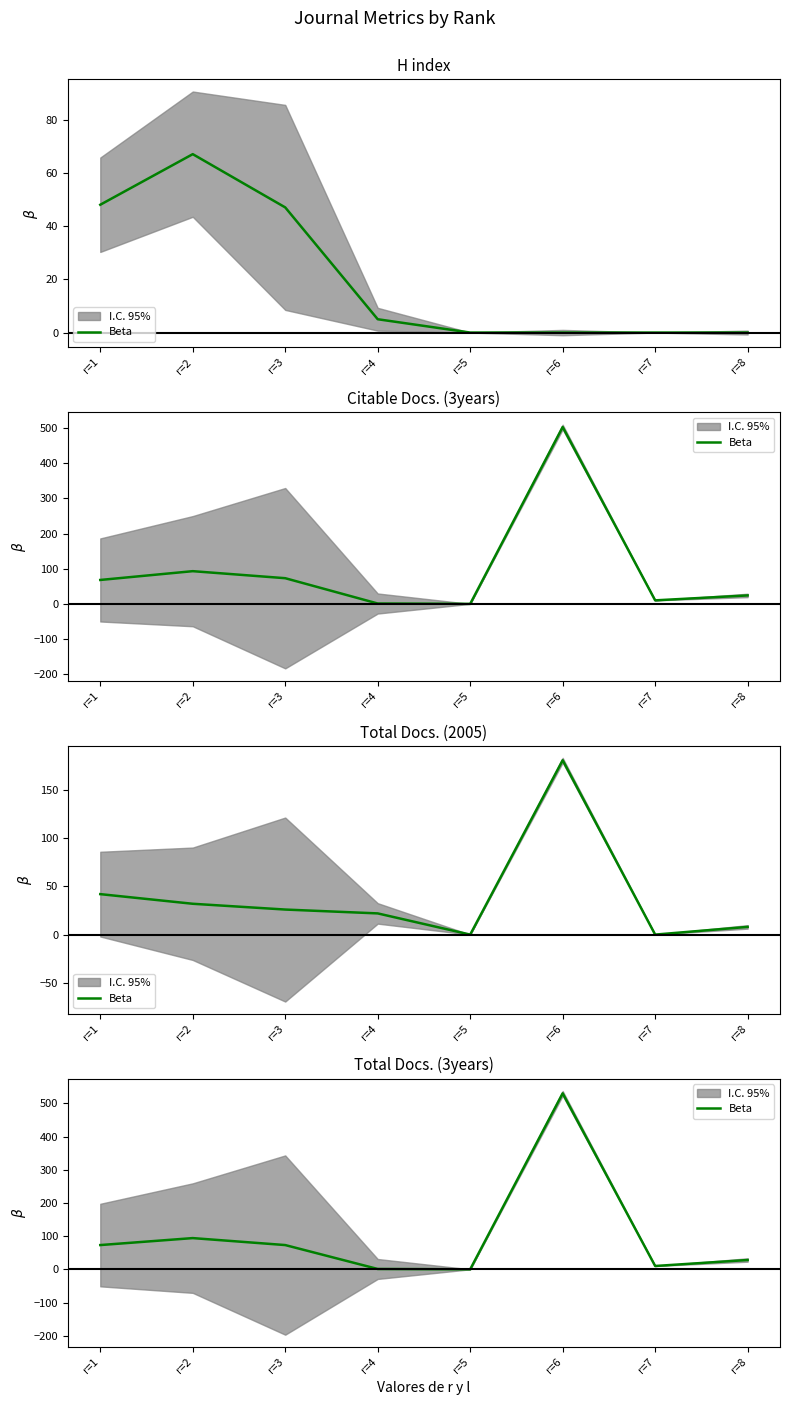

Count the number of values greater than 73.

2